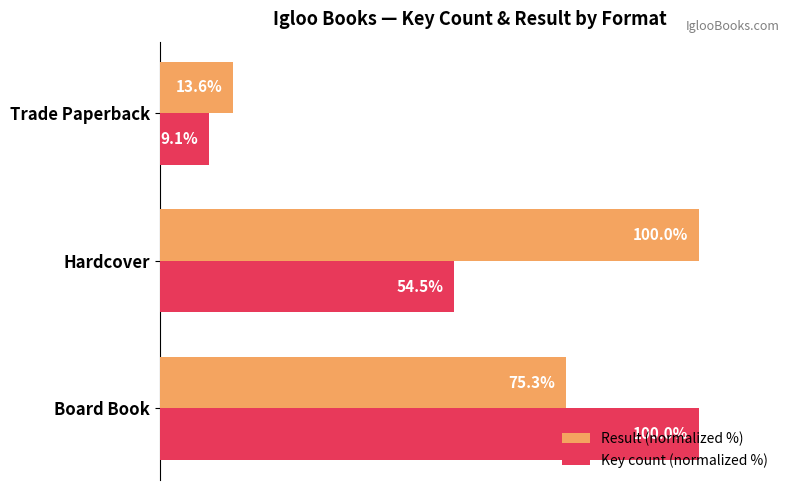

Which series has the largest range (max minus min)?

Key count (normalized %)